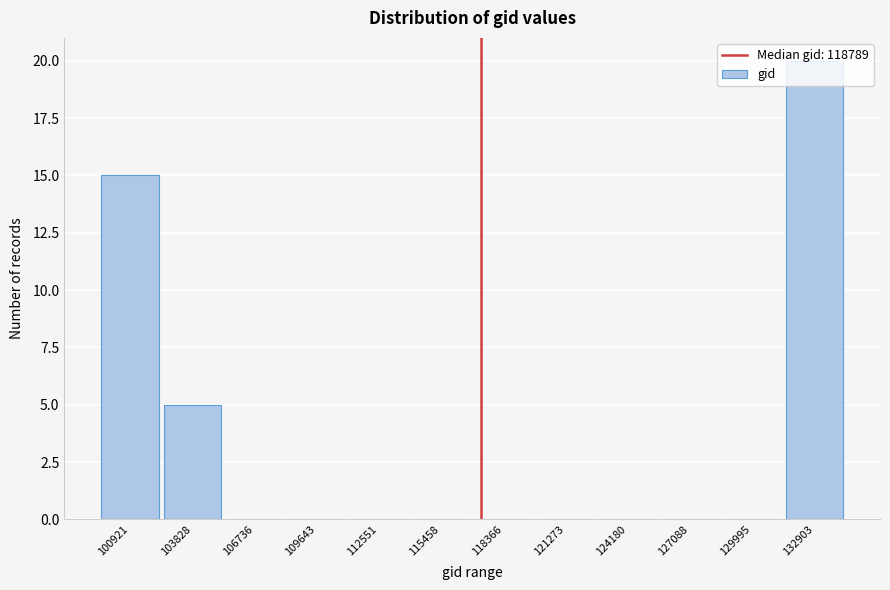

What is the sum of all values?

40